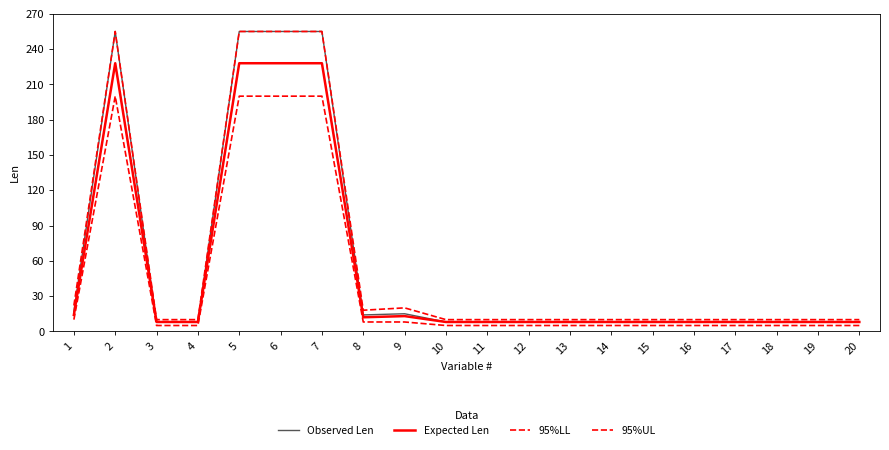

Does the chart display data point markers on the line(s)?

No